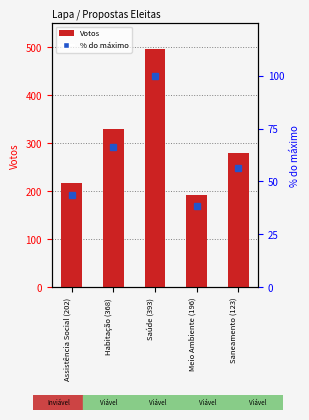

Does the chart contain any negative values?

No